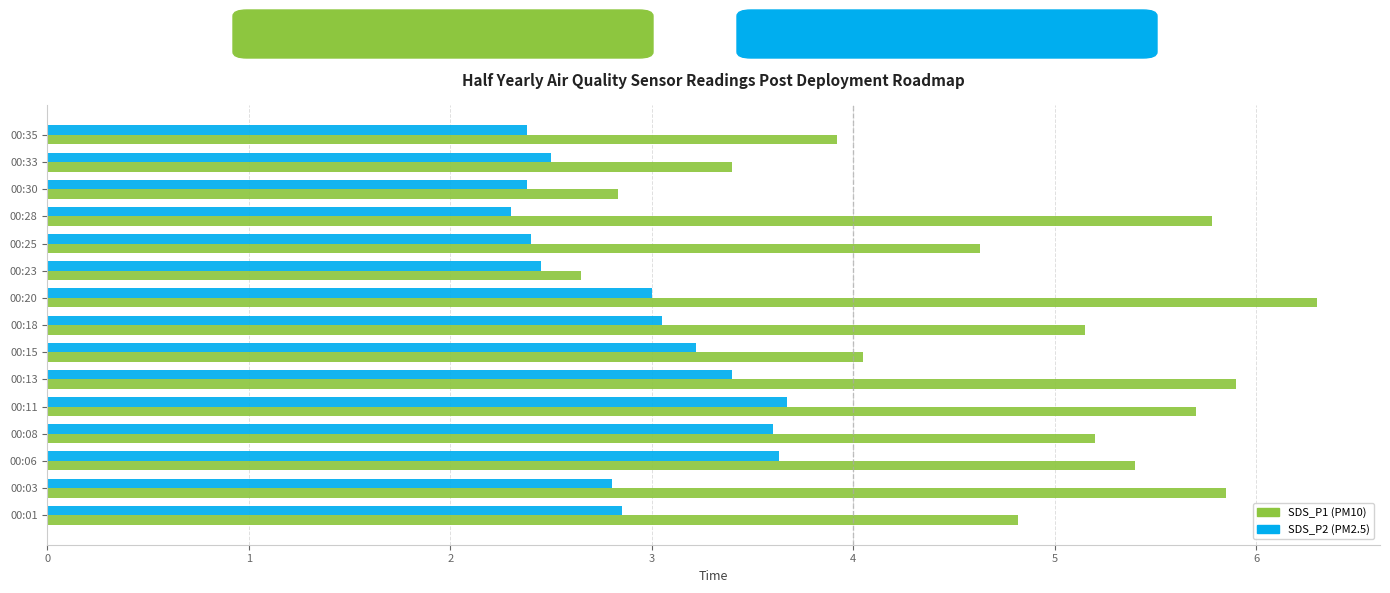

What is the total value across all series at 00:15?

7.3